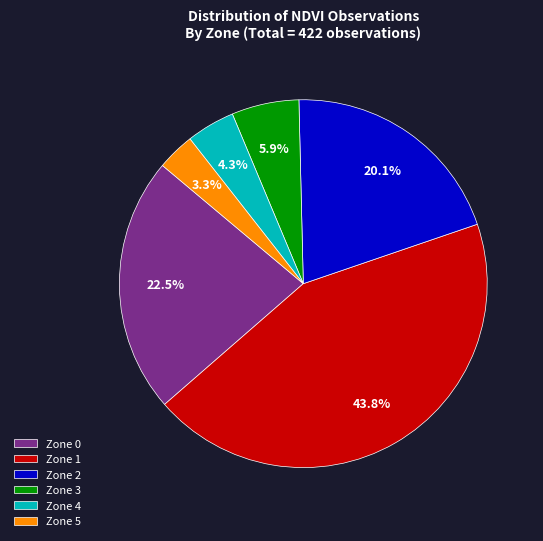

What is the largest slice in the pie chart?

Zone 1